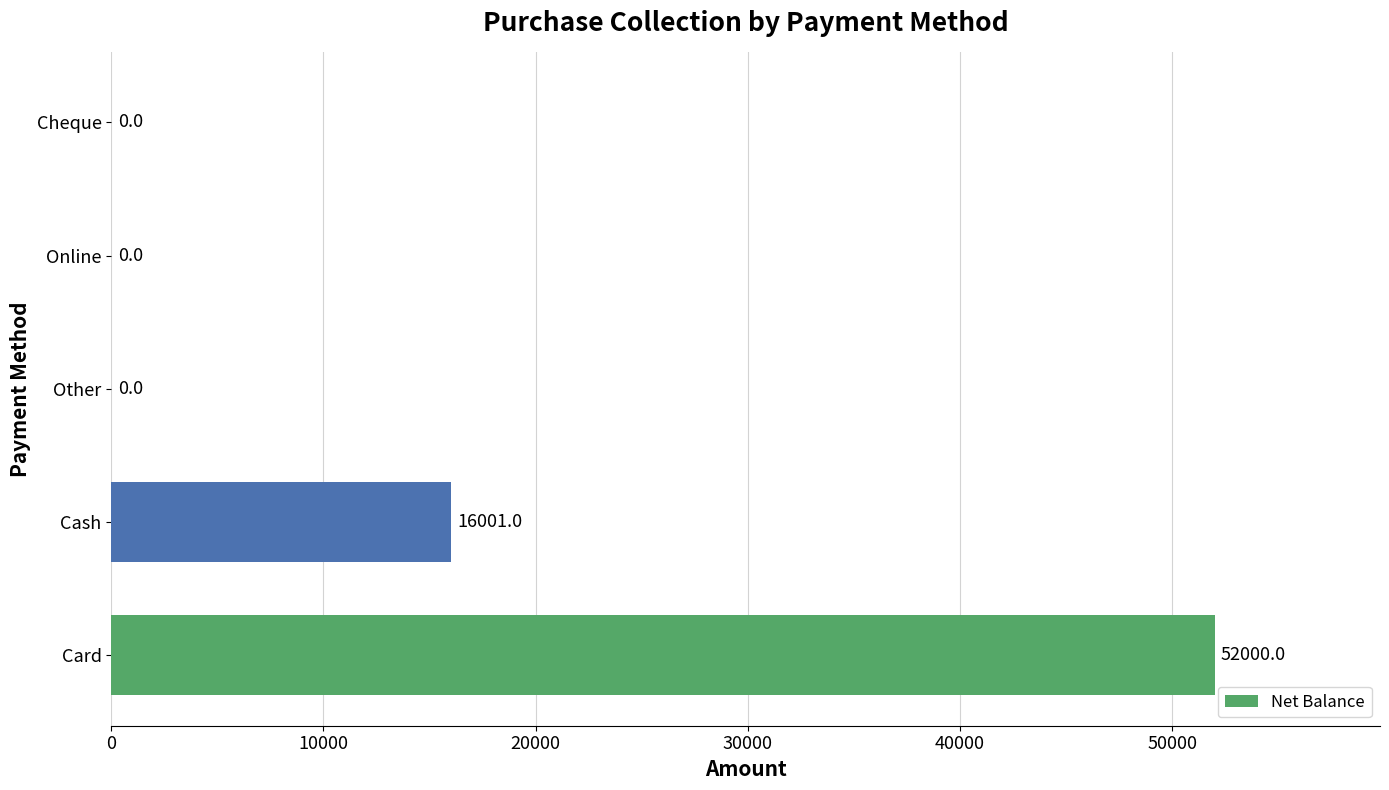

The value at Cash is 16001. True or false?

True